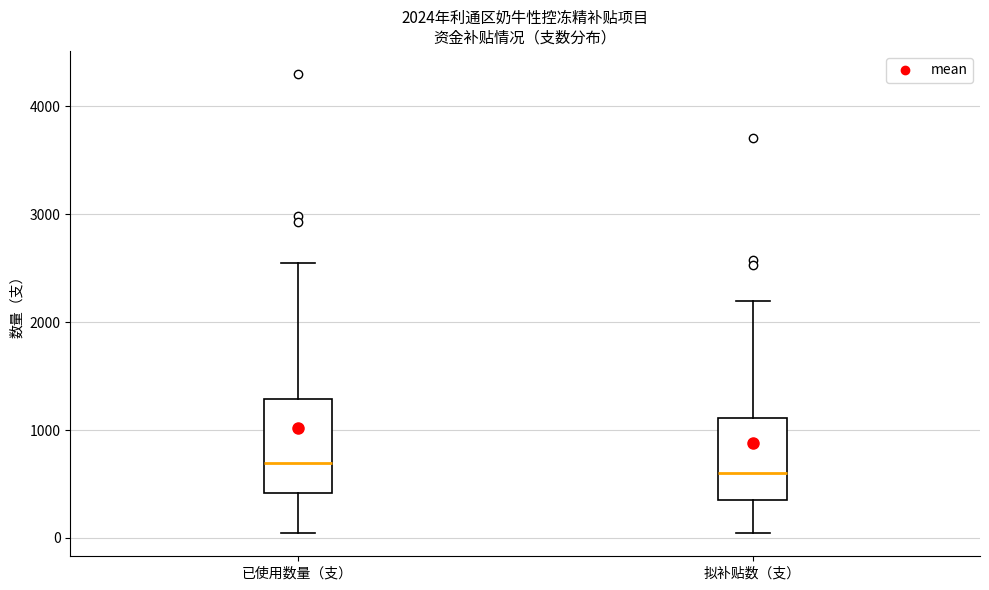

Which box is the tallest, from its lower edge to its upper edge?

已使用数量（支）